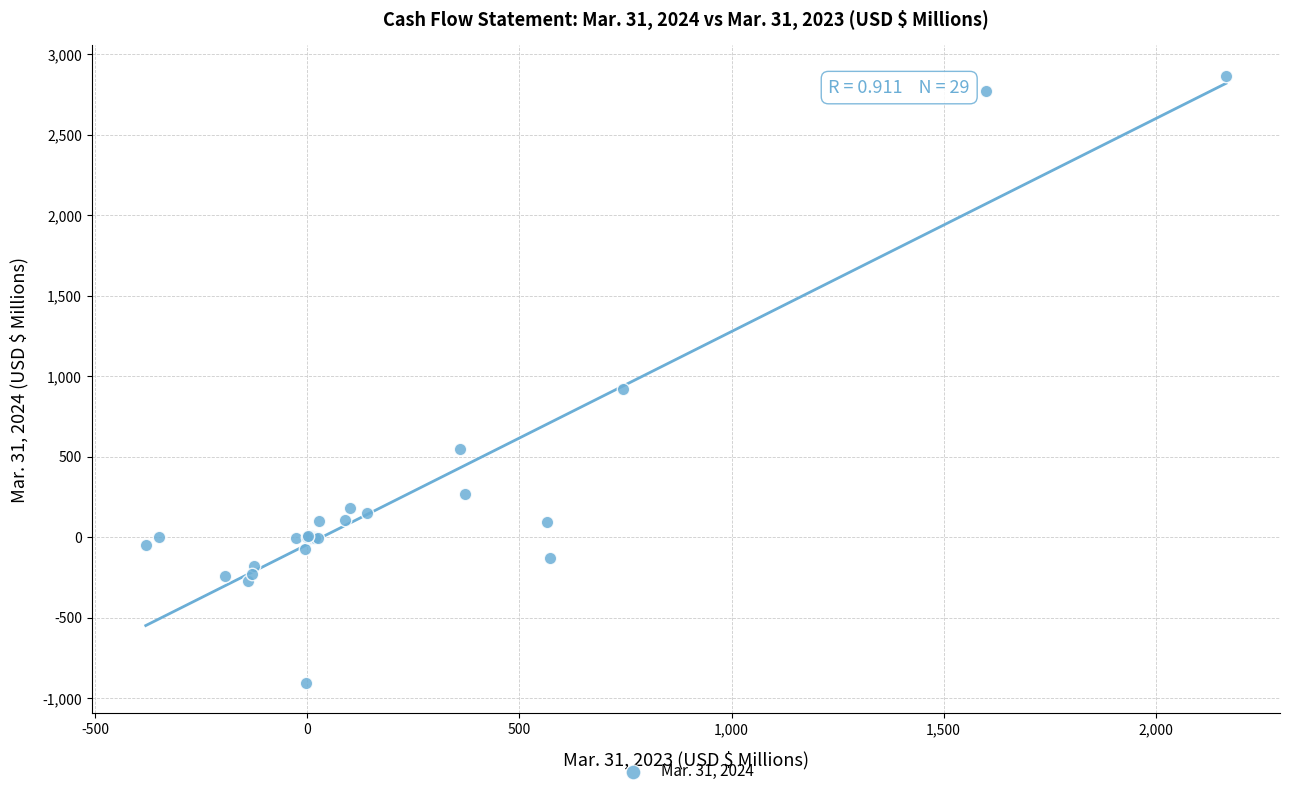

What Y value in the scatter plot is closest to 980?

919.1